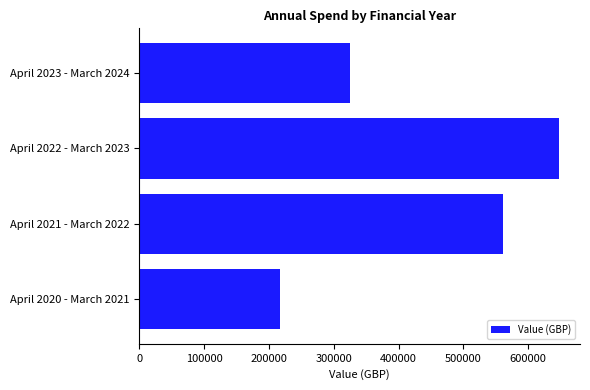

List the labels in order of value, largest first.

April 2022 - March 2023, April 2021 - March 2022, April 2023 - March 2024, April 2020 - March 2021